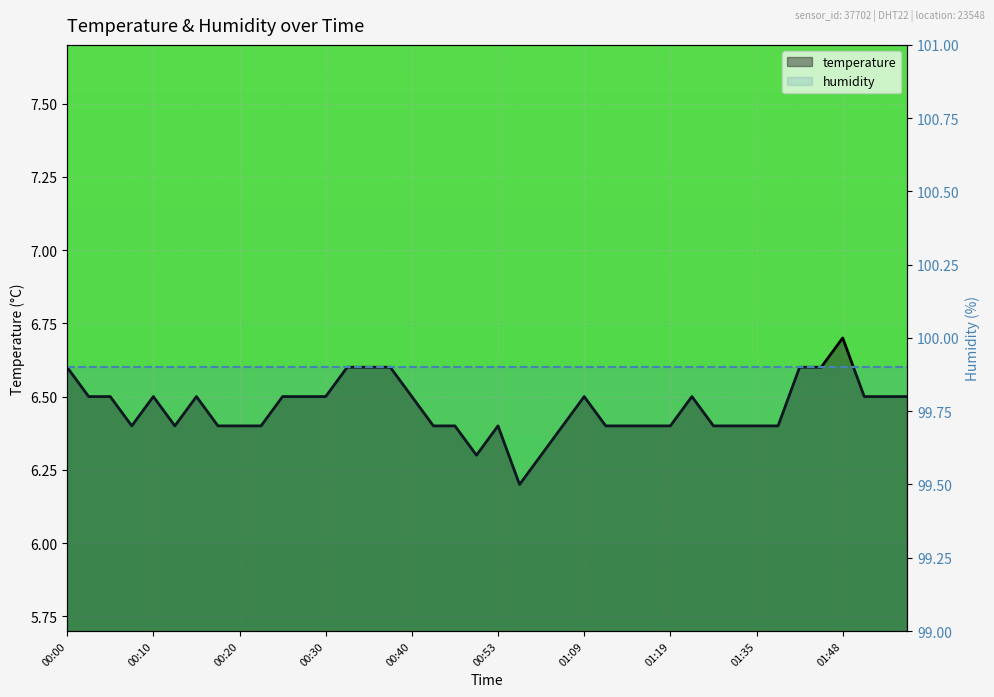

Is it true that the value at 00:08 is 6.4?

True